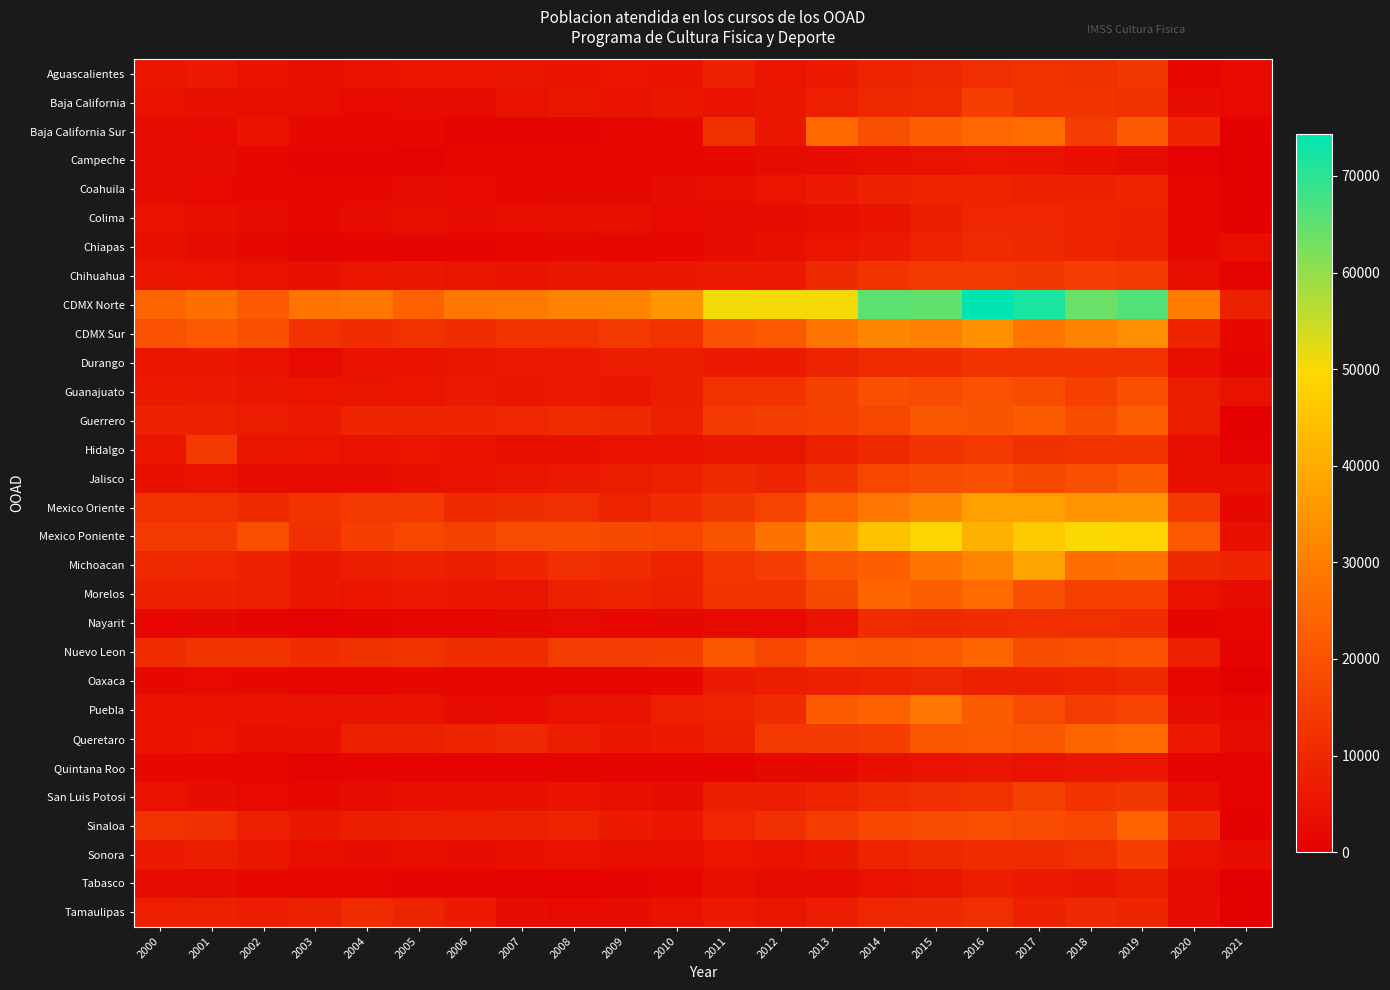

Which series has the largest total across all categories?

CDMX Norte